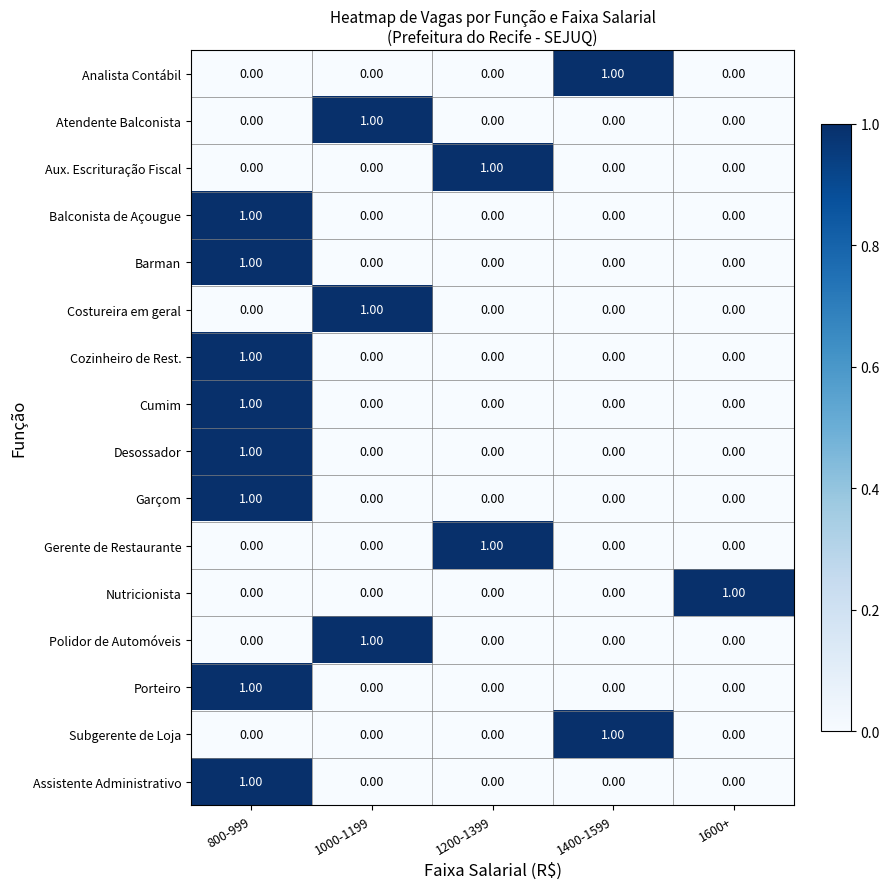

How many distinct data groups are displayed?

16